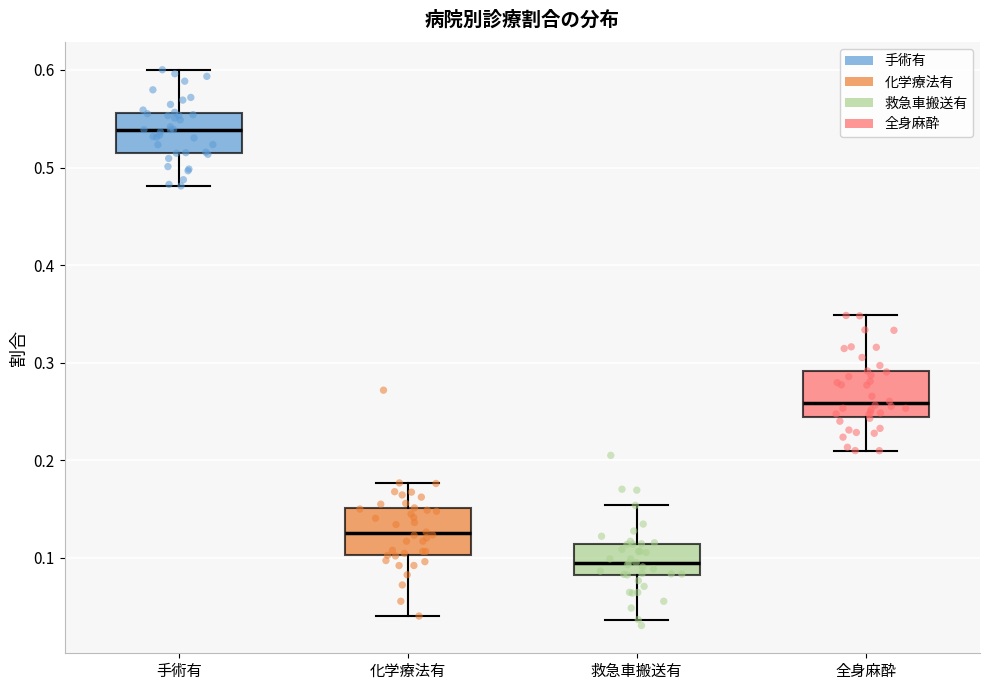

Where does the upper whisker of the box for 救急車搬送有 end on the y-axis? The values are not printed on the chart, so give them approximately, as read against the axis.

0.15